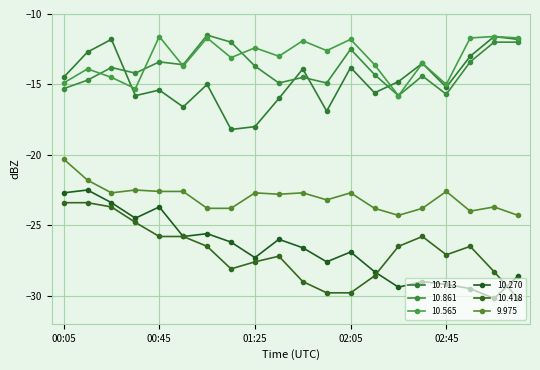

Rank the series by their maximum value, from lowest to highest.

 10.418,  10.270,   9.975,  10.713,  10.565,  10.861